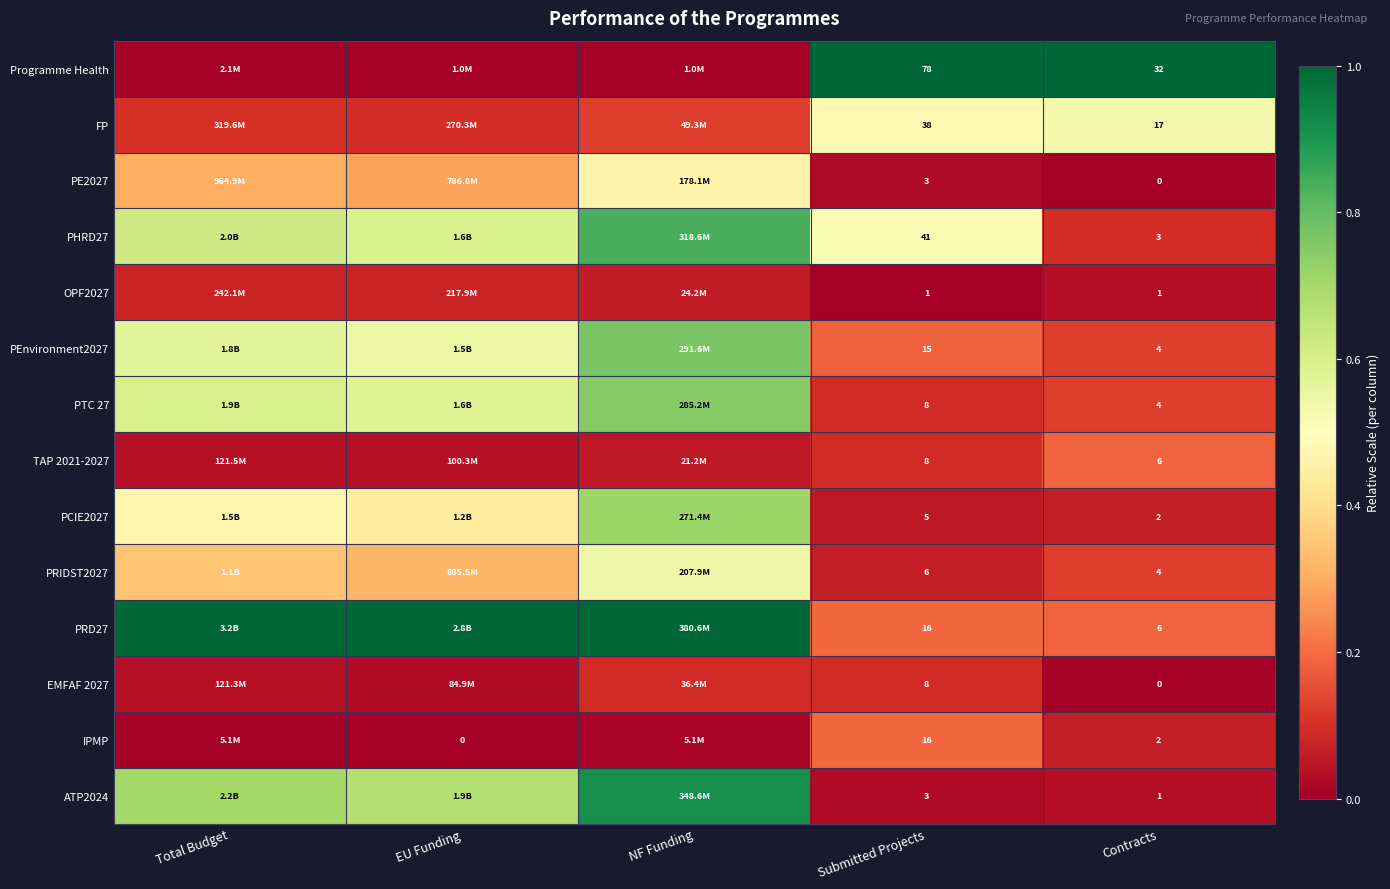

Is the value of OPF2027 at Contracts greater than the value of PRIDST2027 at Contracts?

No